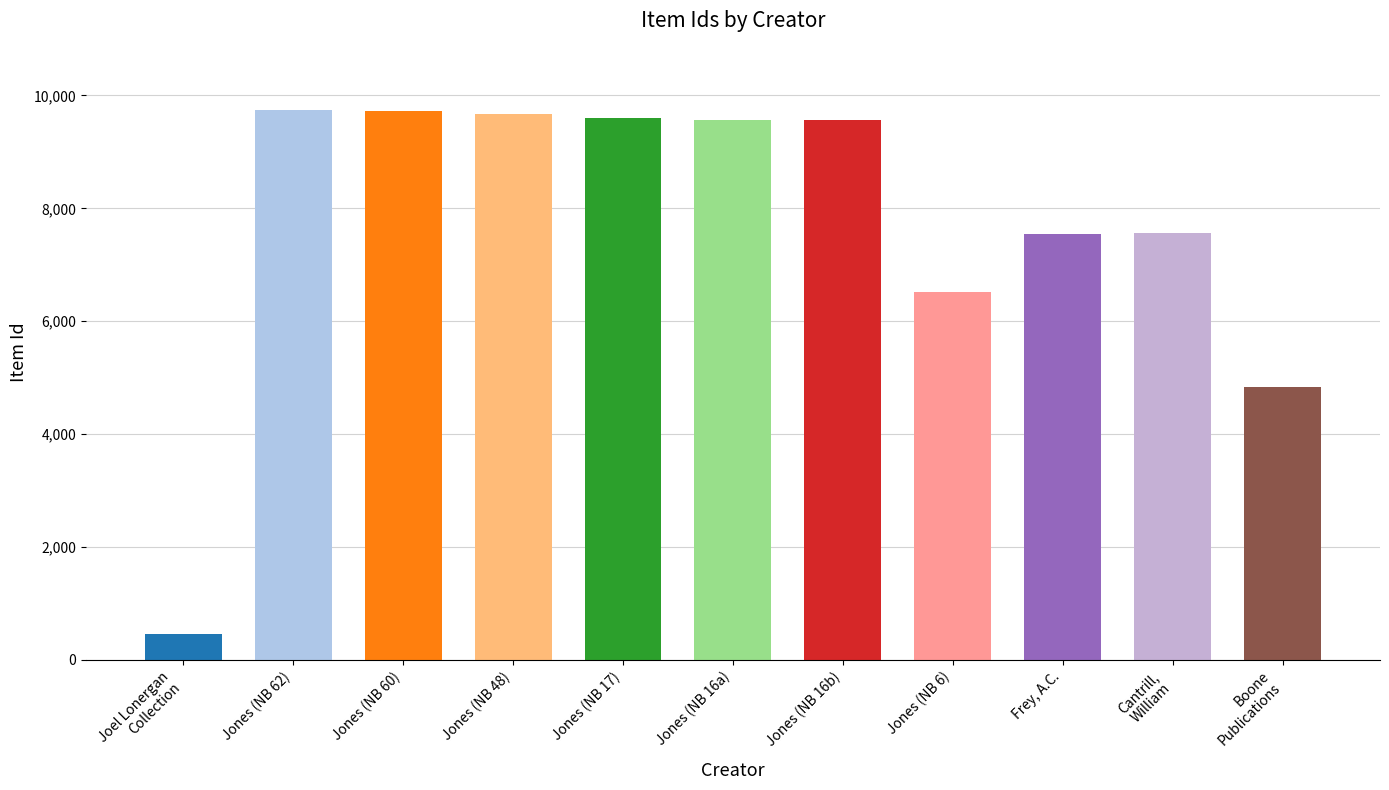

Rank the categories by value from lowest to highest.

Joel Lonergan Collection, Boone Publications, Jones, Harvie P., Frey, A.C., Cantrill, William, Jones, Harvie P., Jones, Harvie P., Jones, Harvie P., Jones, Harvie P., Jones, Harvie P., Jones, Harvie P.